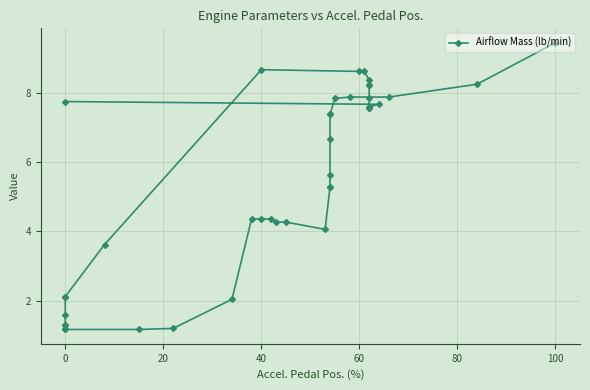

At which category does the chart reach its minimum across all series?

19